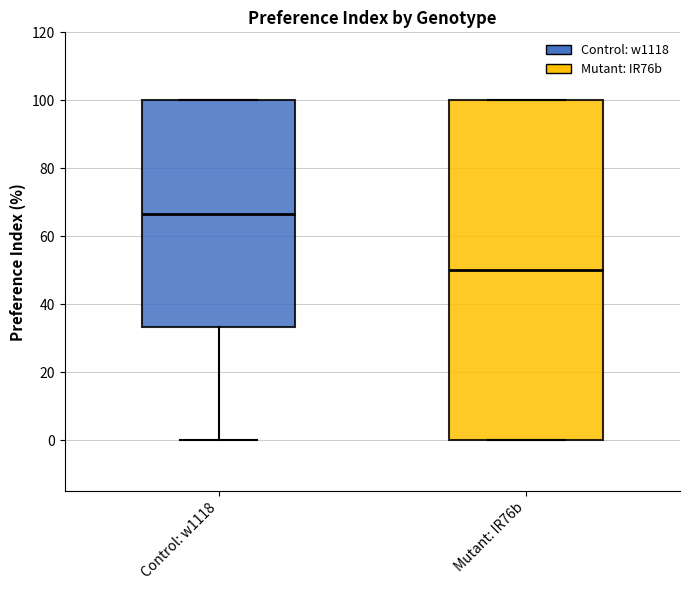

Reading left to right, read every box against the y-axis: the position of its median line, the range the box covers, and the ends of its whiskers. The values are not printed on the chart, so give them approximately, as read against the axis.

Control: w1118: median 66, box 34 to 100, whiskers 0 to 100
Mutant: IR76b: median 50, box 0 to 100, whiskers 0 to 100